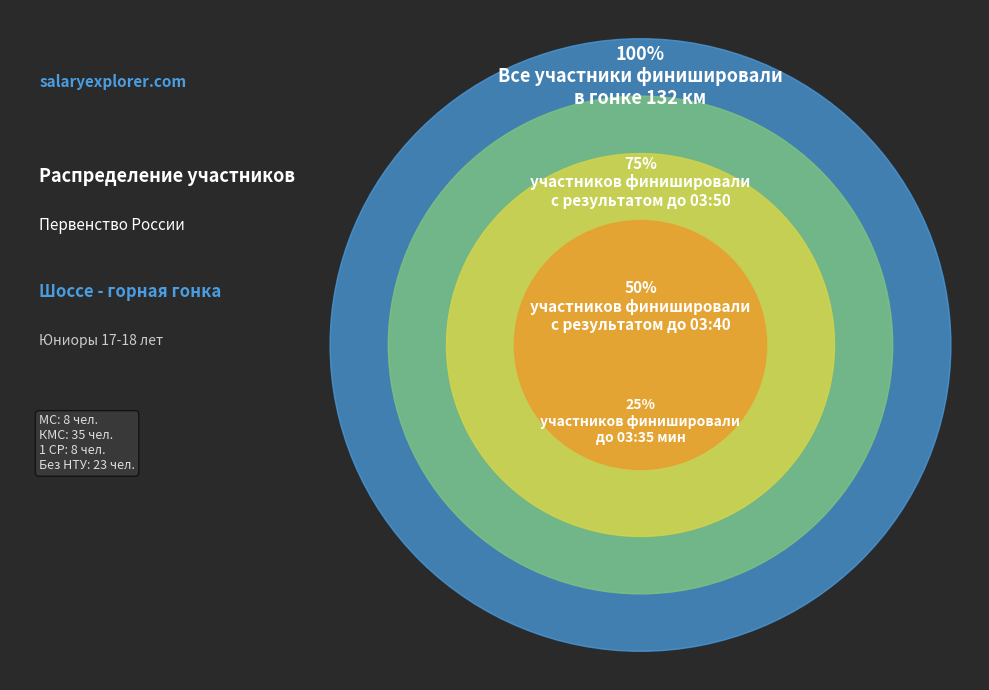

Between МС and 1 СР, which is larger?

МС